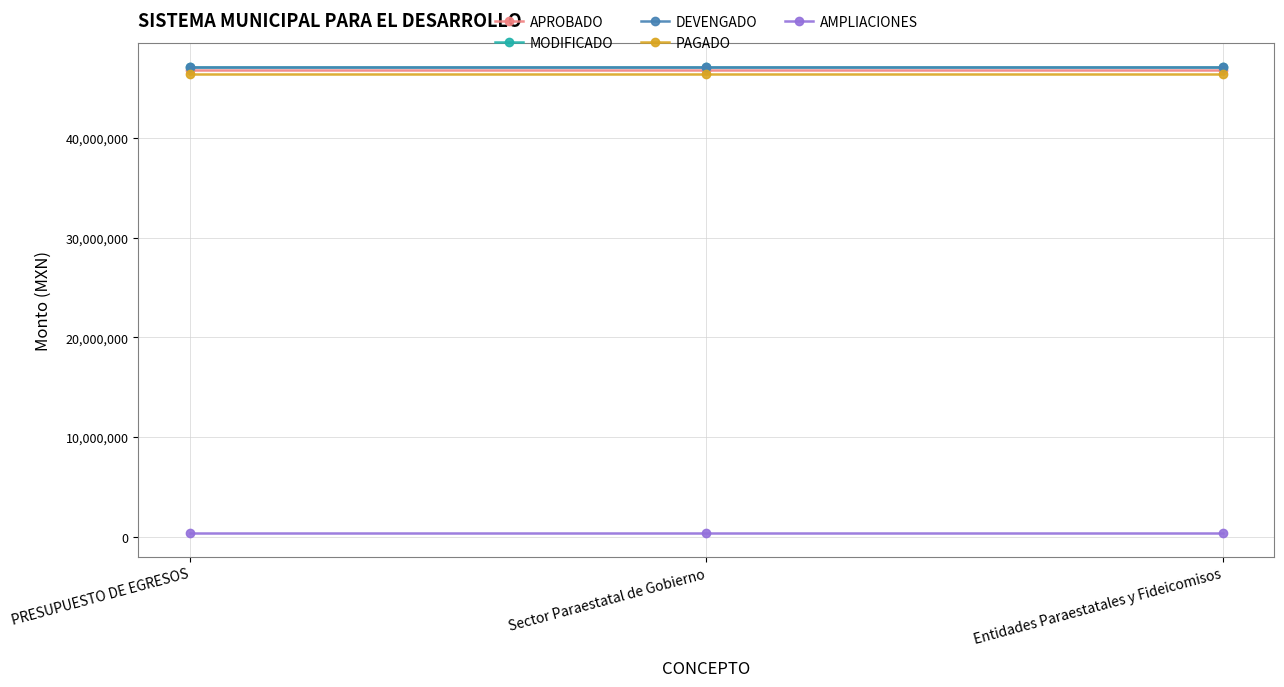

True or false: APROBADO has a value of 46838701.0 at Sector Paraestatal de Gobierno.

True